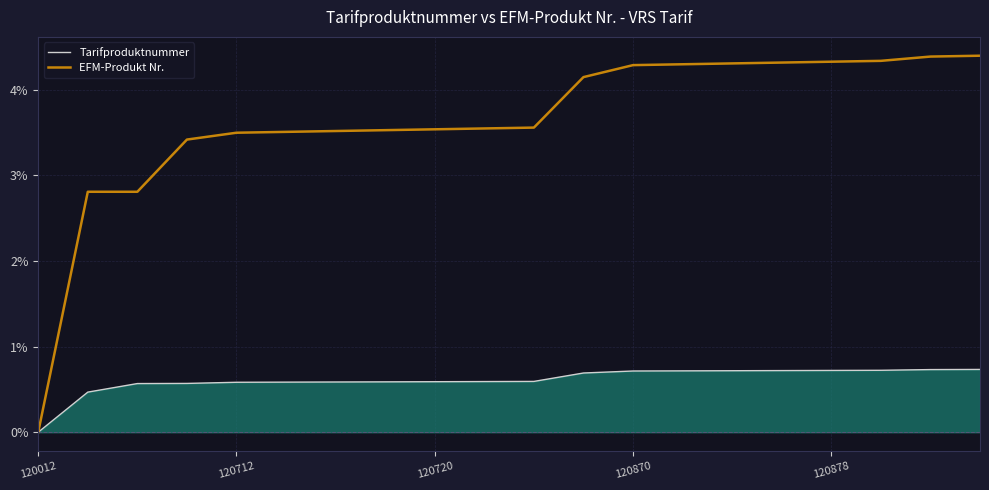

Which series has the largest range (max minus min)?

EFM-Produkt Nr.